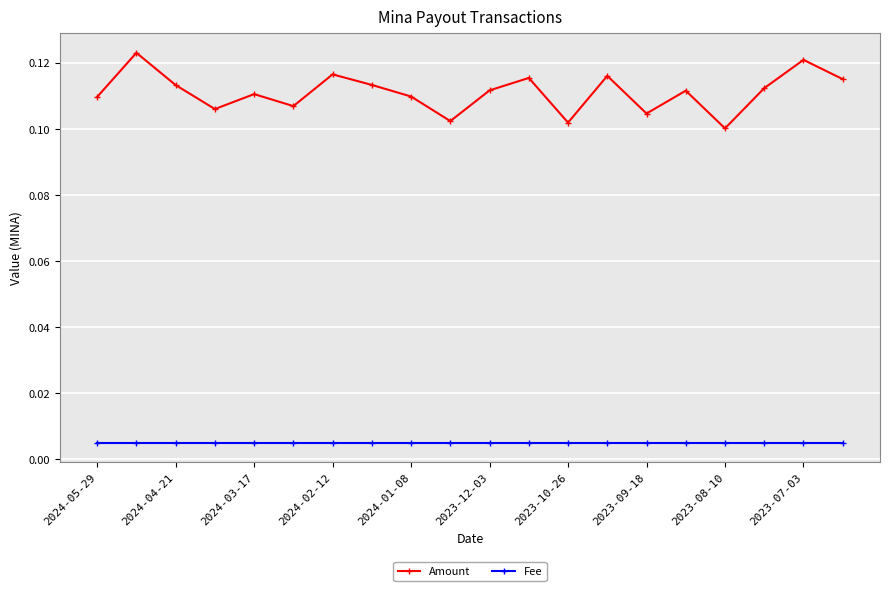

Which series has the largest range (max minus min)?

Amount